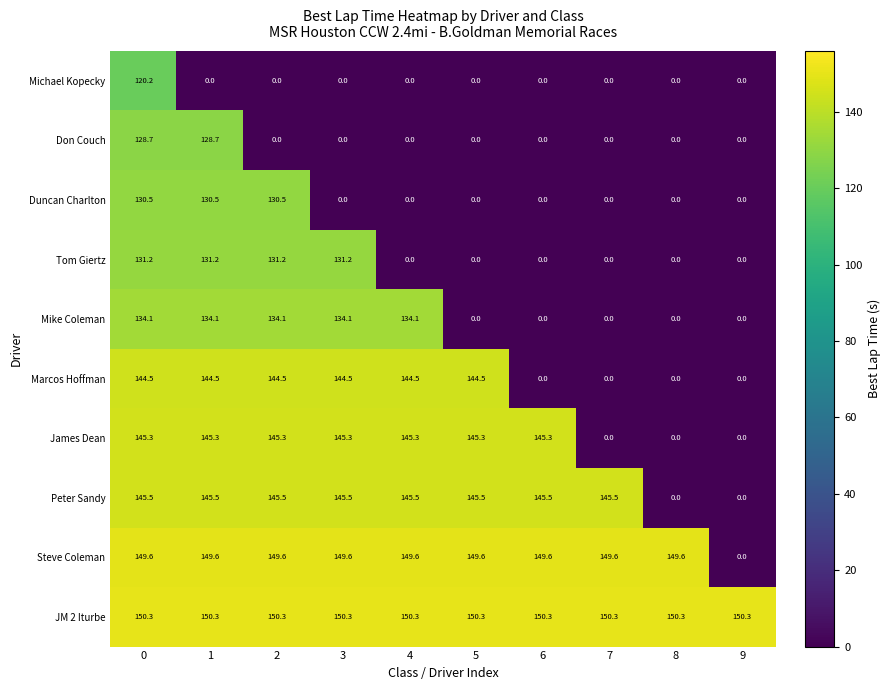

At how many categories does at least one series exceed 13?

10